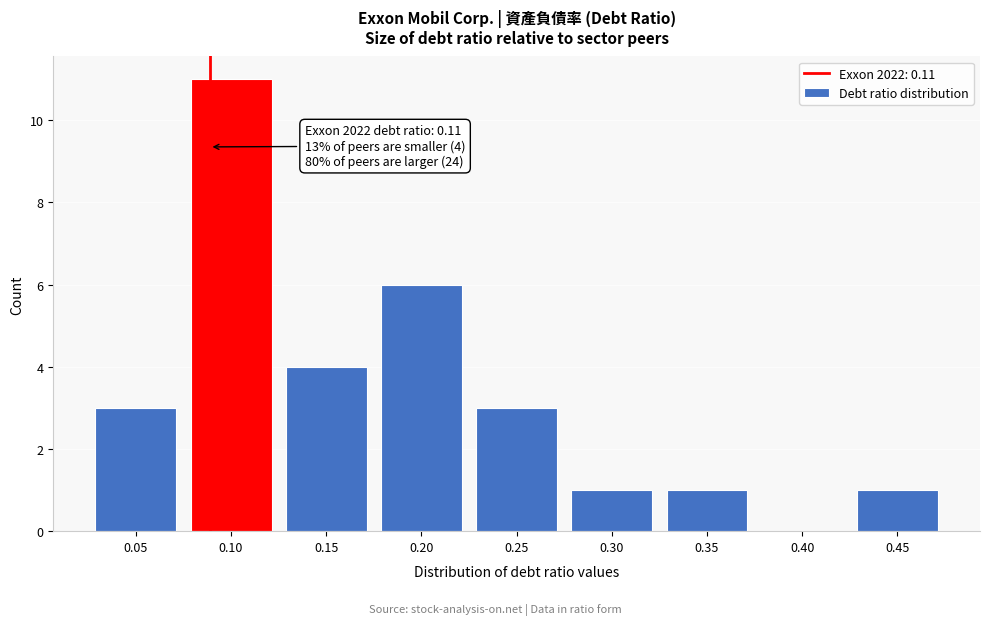

Reading left to right, list all the values displayed in this chart.

0.05=3	0.10=11	0.15=4	0.20=6	0.25=3	0.30=1	0.35=1	0.40=0	0.45=1